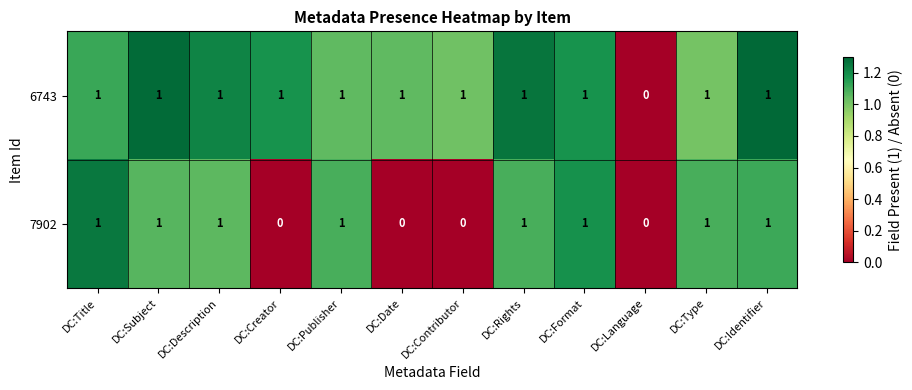

Count the 7902 values in the range 0 to 1.

12